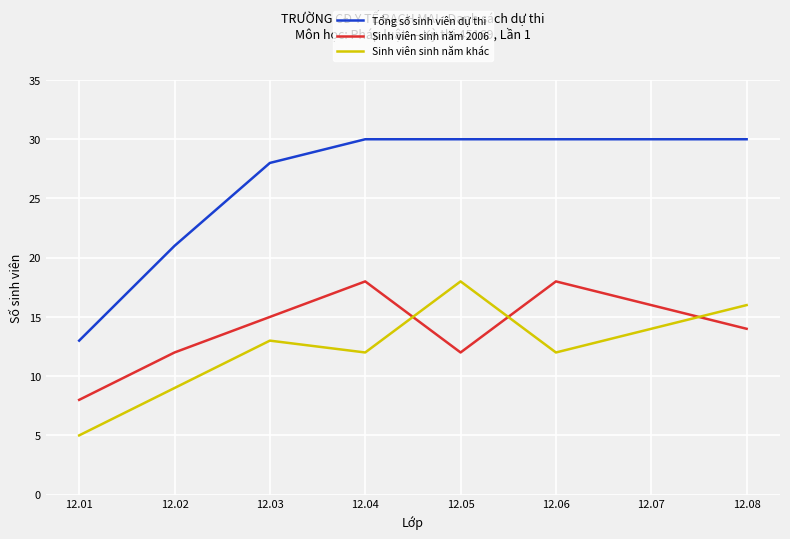

What are all the series names shown in the legend?

Tổng số sinh viên dự thi, Sinh viên sinh năm 2006, Sinh viên sinh năm khác